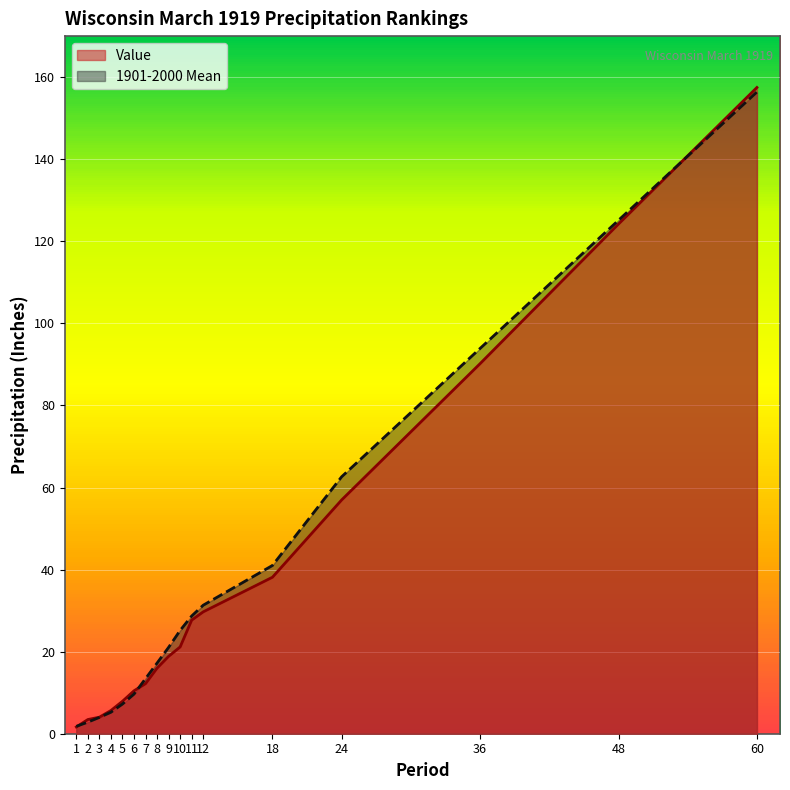

At which label does 1901-2000 Mean first exceed 21?

9